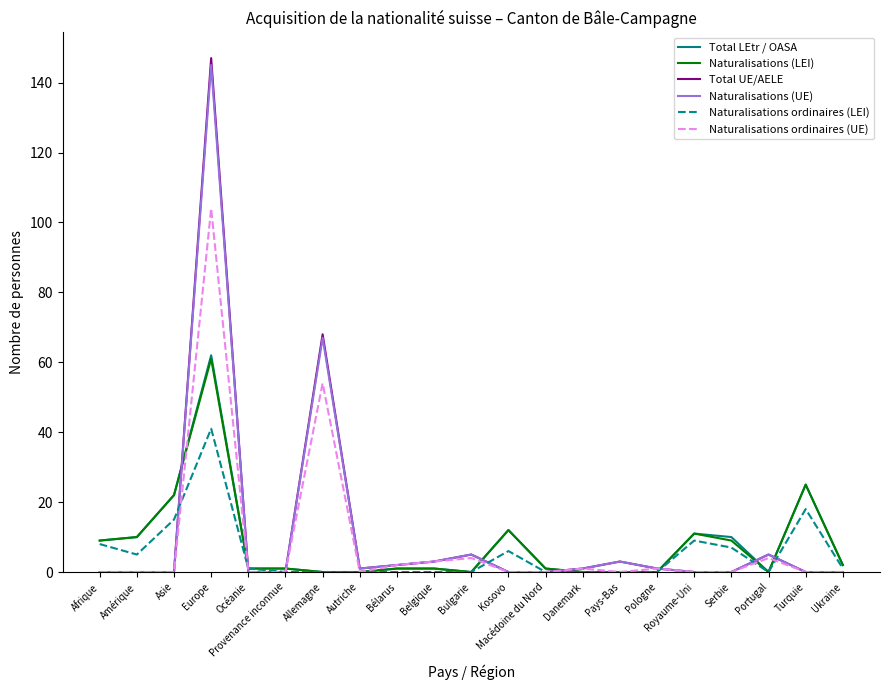

True or false: Total UE/AELE and Naturalisations (LEI) intersect in this chart.

True